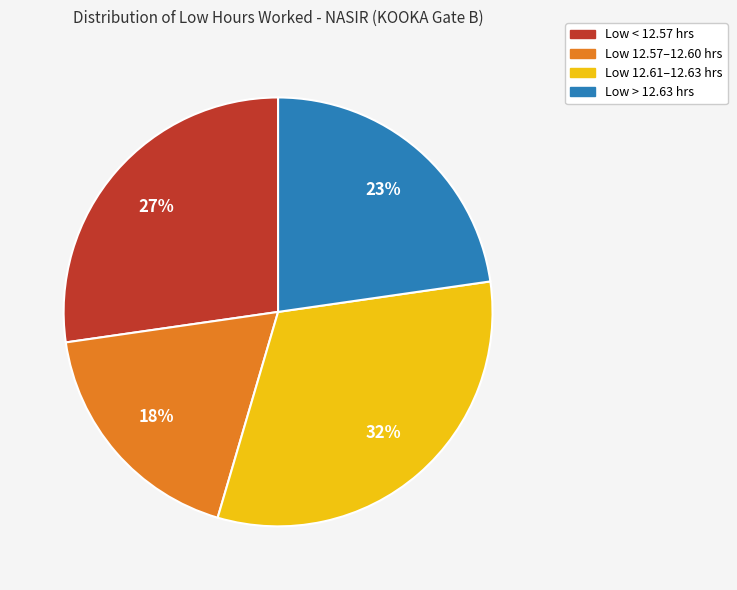

How many segments does this pie chart have?

4